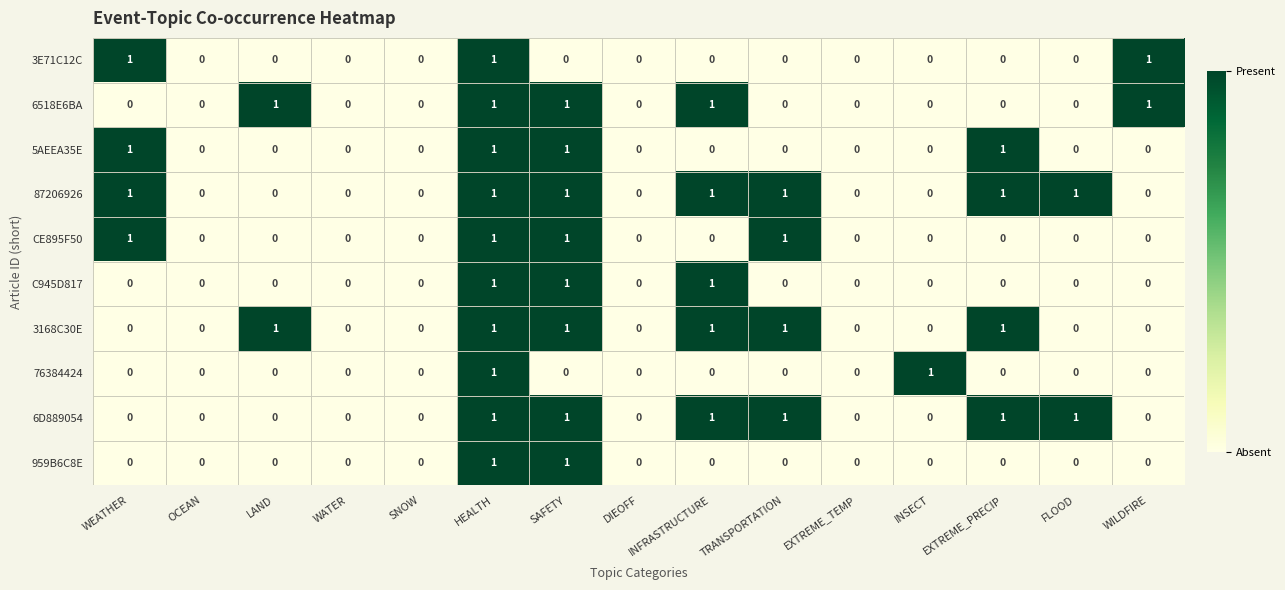

Which series has the largest total across all categories?

87206926